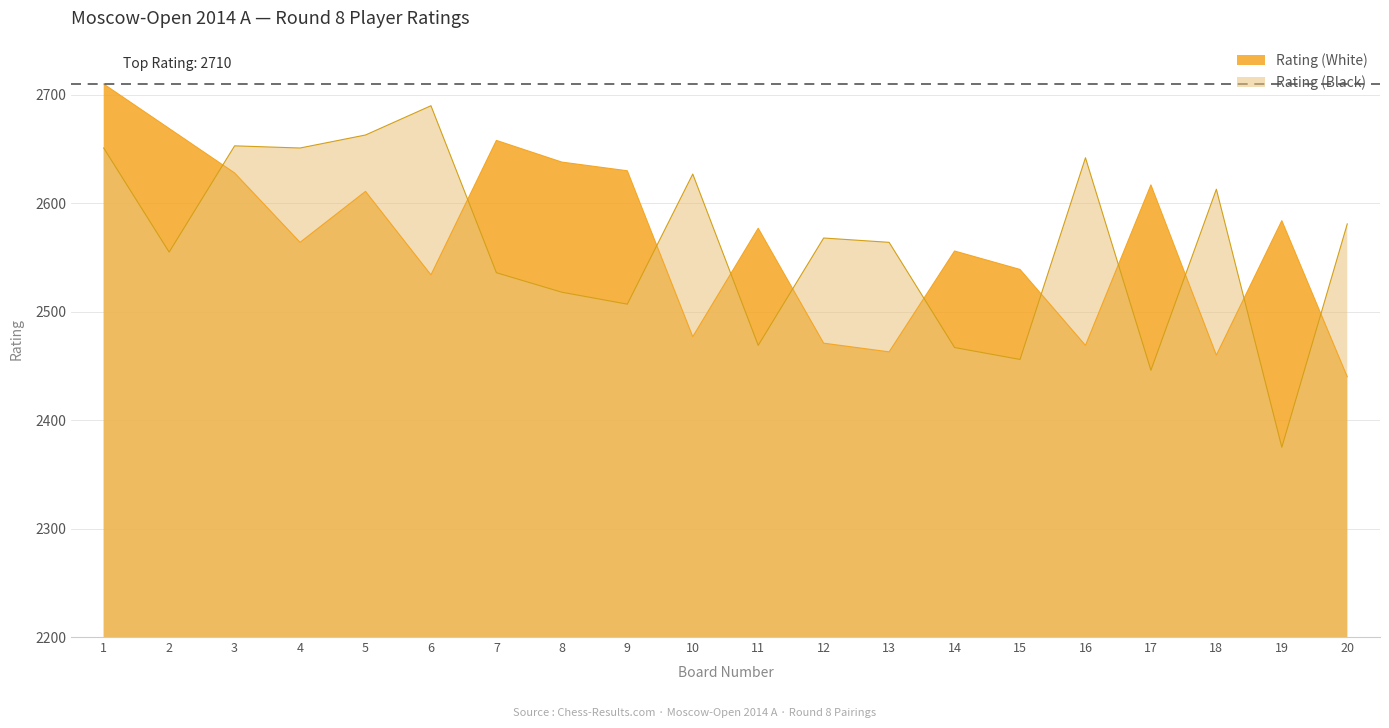

At how many categories does at least one series exceed 2583?

14